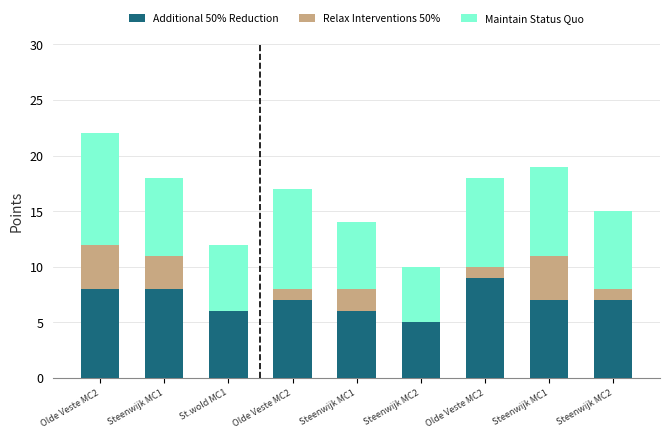

Are the bars horizontal?

No